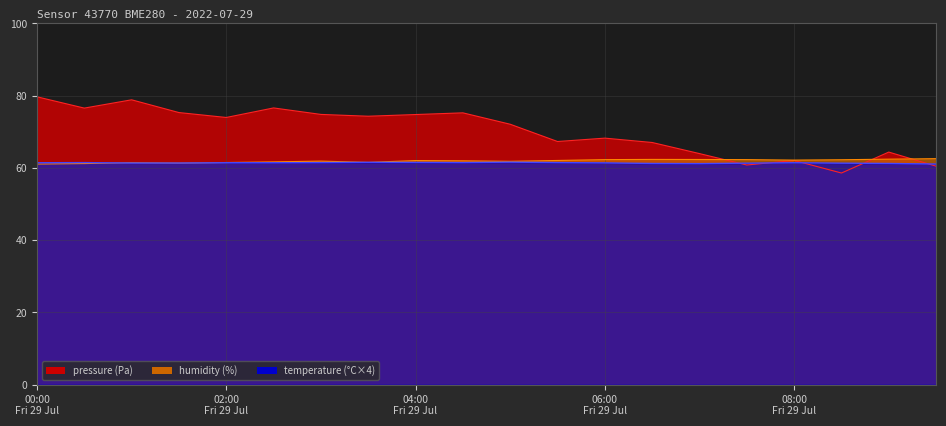

True or false: humidity and temperature intersect in this chart.

True